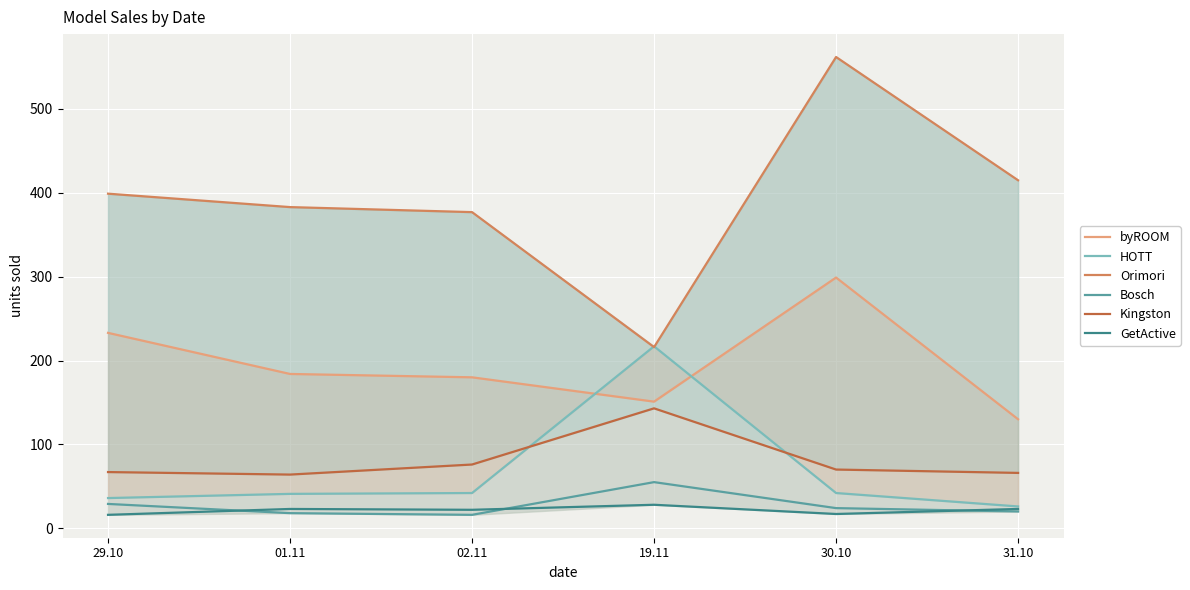

At which label does HOTT reach its peak?

19.11